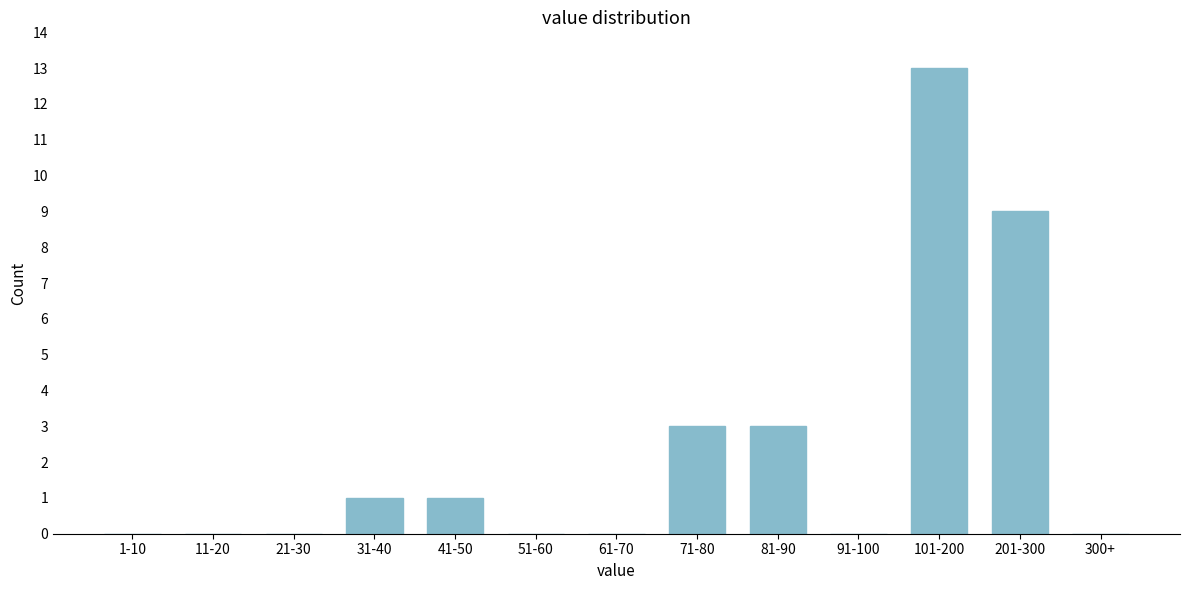

Reading right to left, extract all data points from this chart.

300+=0	201-300=9	101-200=13	91-100=0	81-90=3	71-80=3	61-70=0	51-60=0	41-50=1	31-40=1	21-30=0	11-20=0	1-10=0